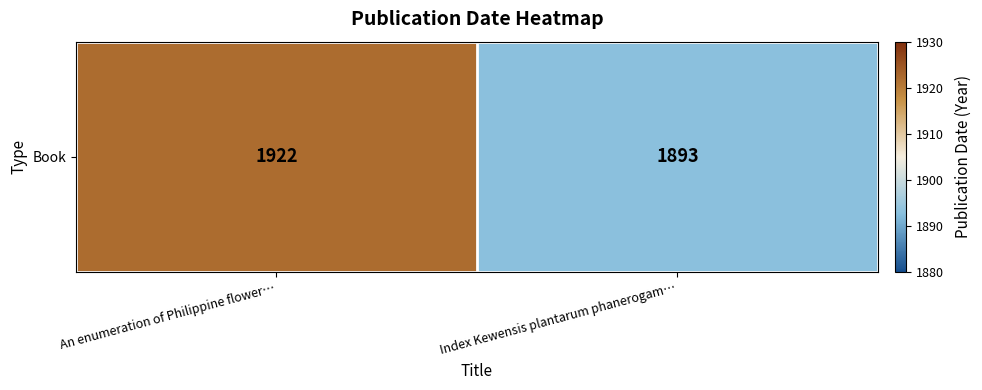

Between Index Kewensis plantarum phanerogam… and An enumeration of Philippine flower…, which is larger?

An enumeration of Philippine flower…